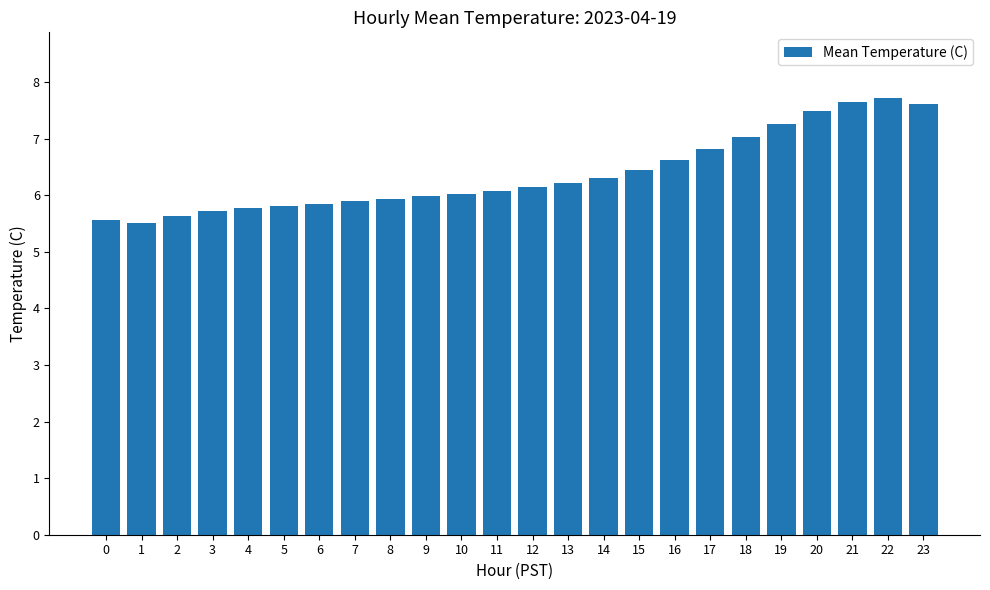

Which has a higher value, 16 or 13?

16